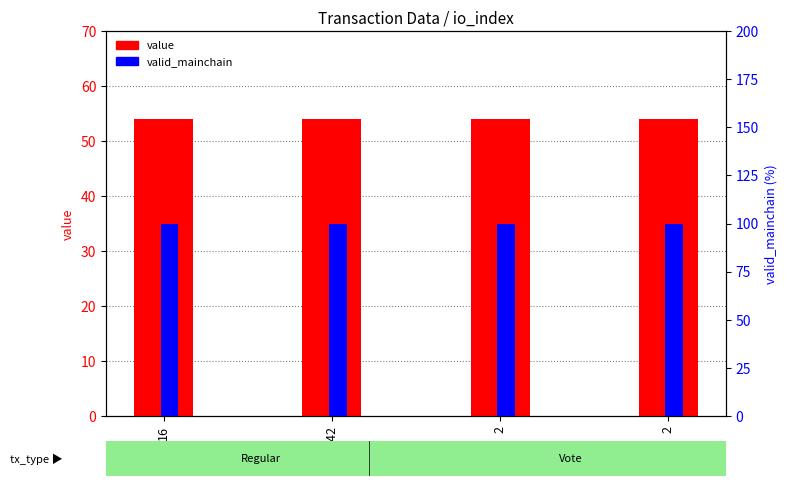

Between 16 and 242, which series saw the biggest shift?

value